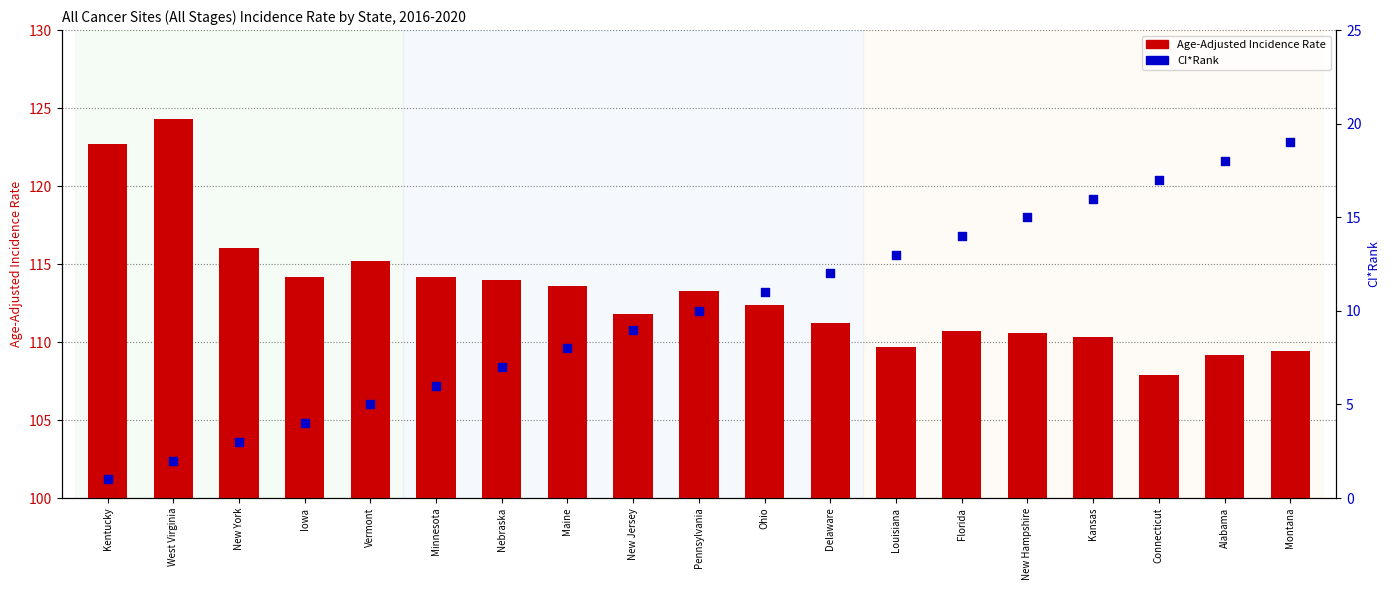

Which series reaches the maximum Y coordinate?

Age-Adjusted Incidence Rate